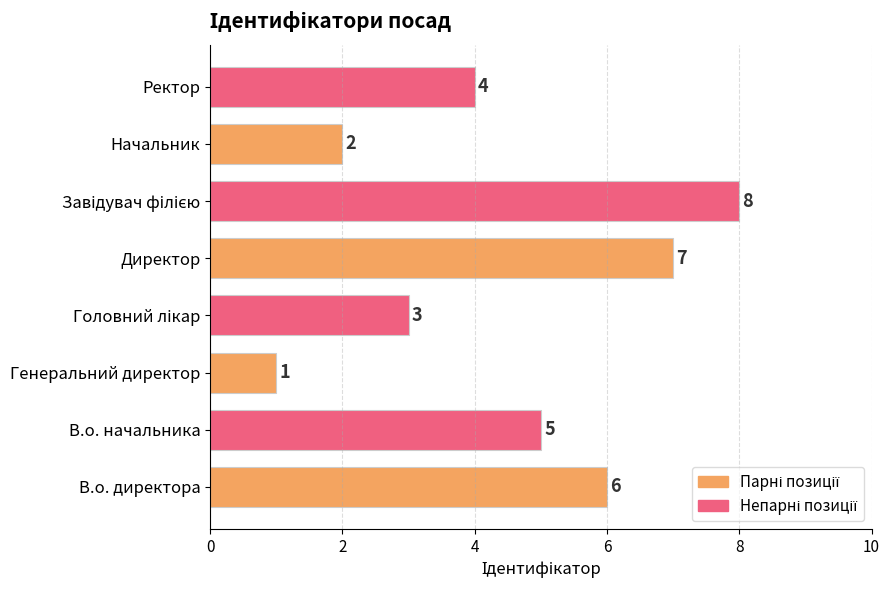

The chart shows a value of 7 at Директор. True or false?

True